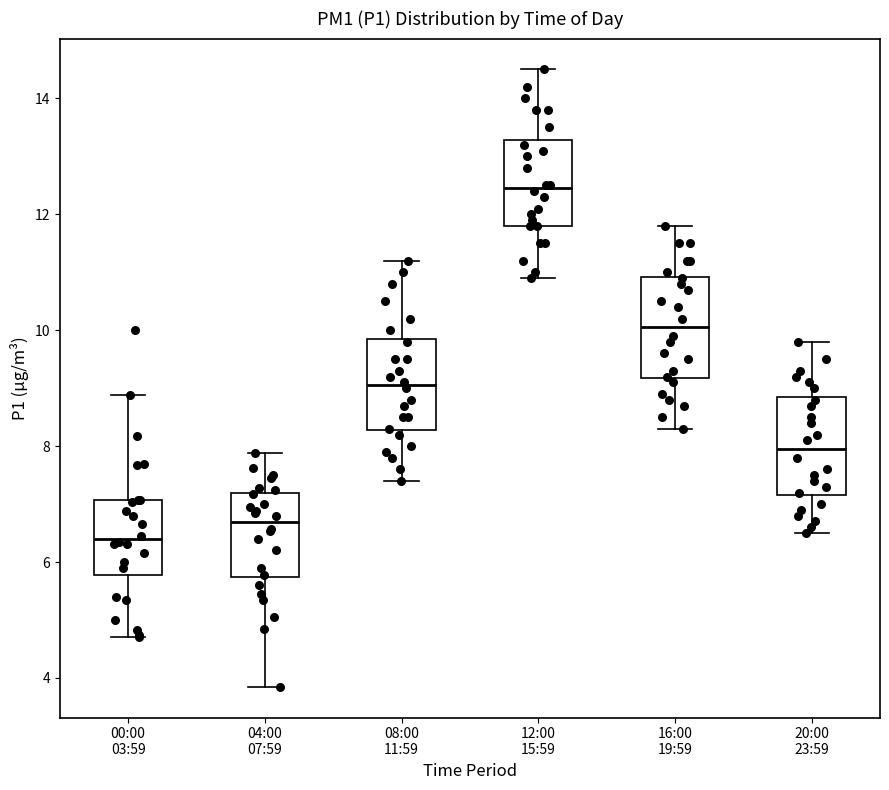

Which box's median line is the lowest?

00:00 03:59